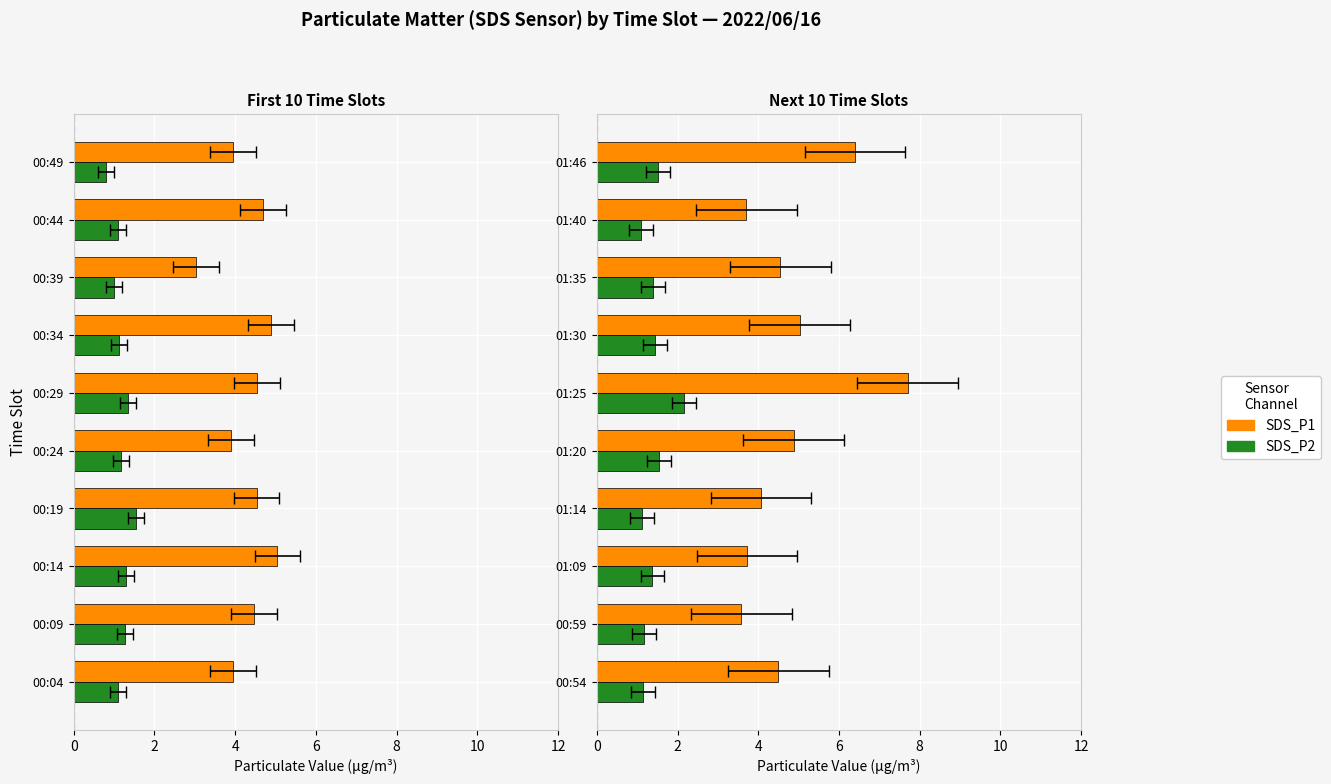

Rank the series at 01:30 from lowest to highest value.

SDS_P2, SDS_P1